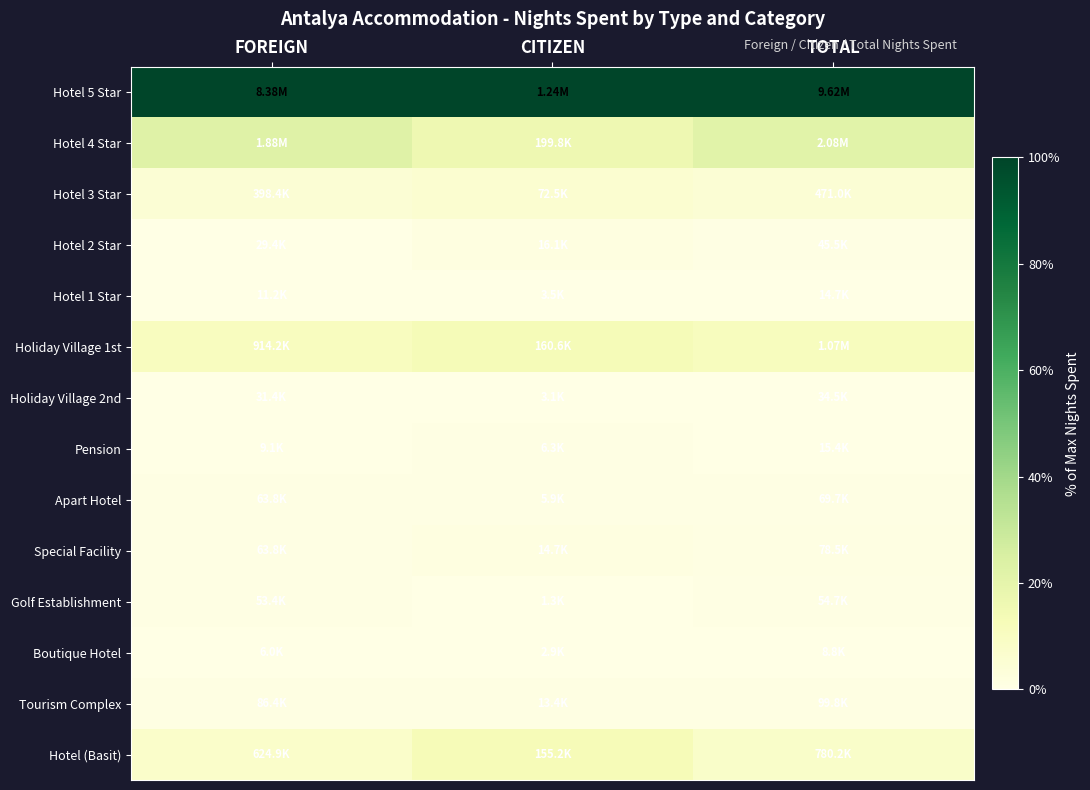

Which has a higher value, CITIZEN or TOTAL?

CITIZEN